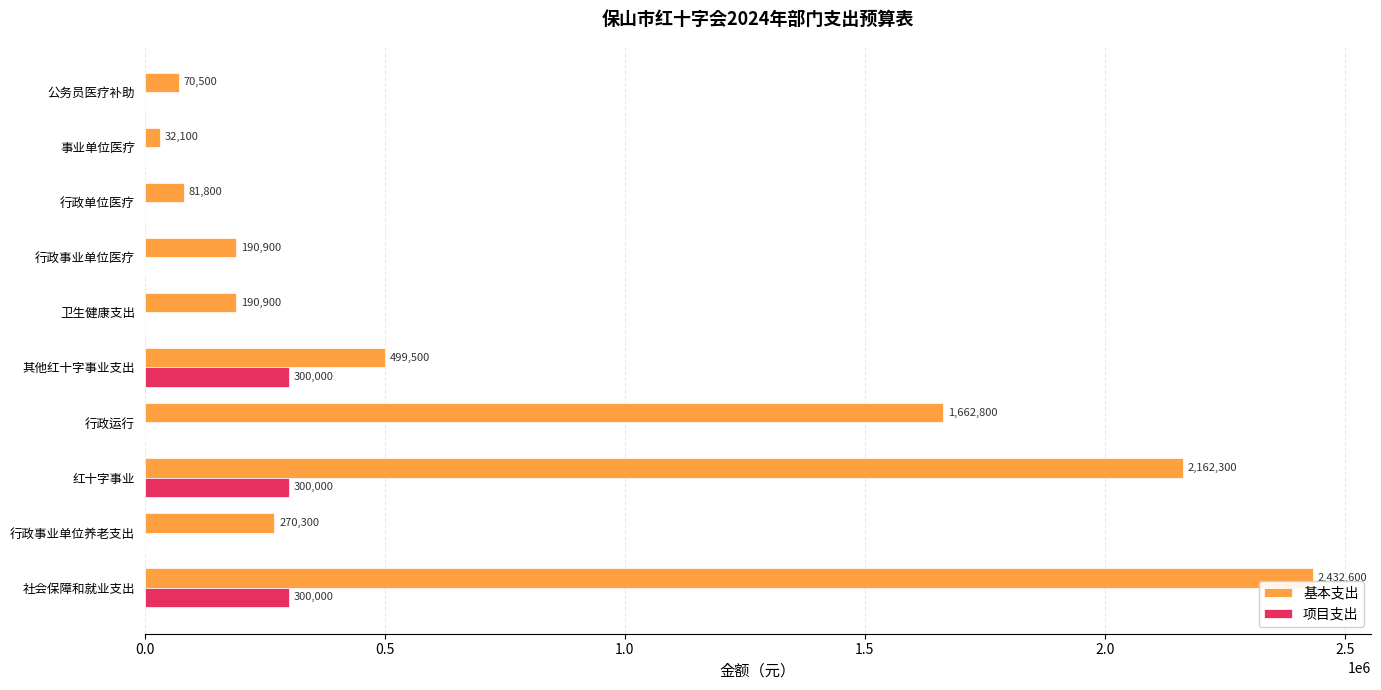

Between 行政运行 and 卫生健康支出, which series saw the biggest shift?

基本支出